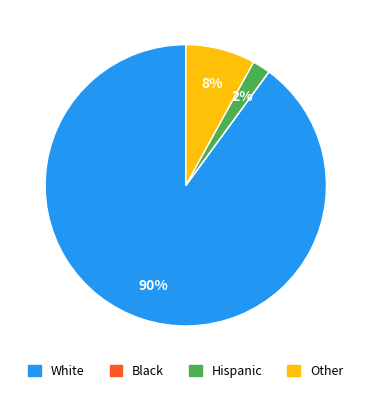

Is there a majority slice in this chart?

Yes